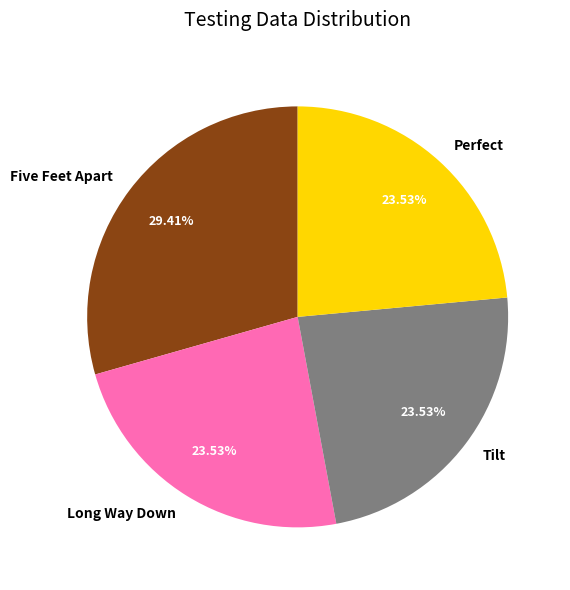

Which slice is the largest?

Five Feet Apart